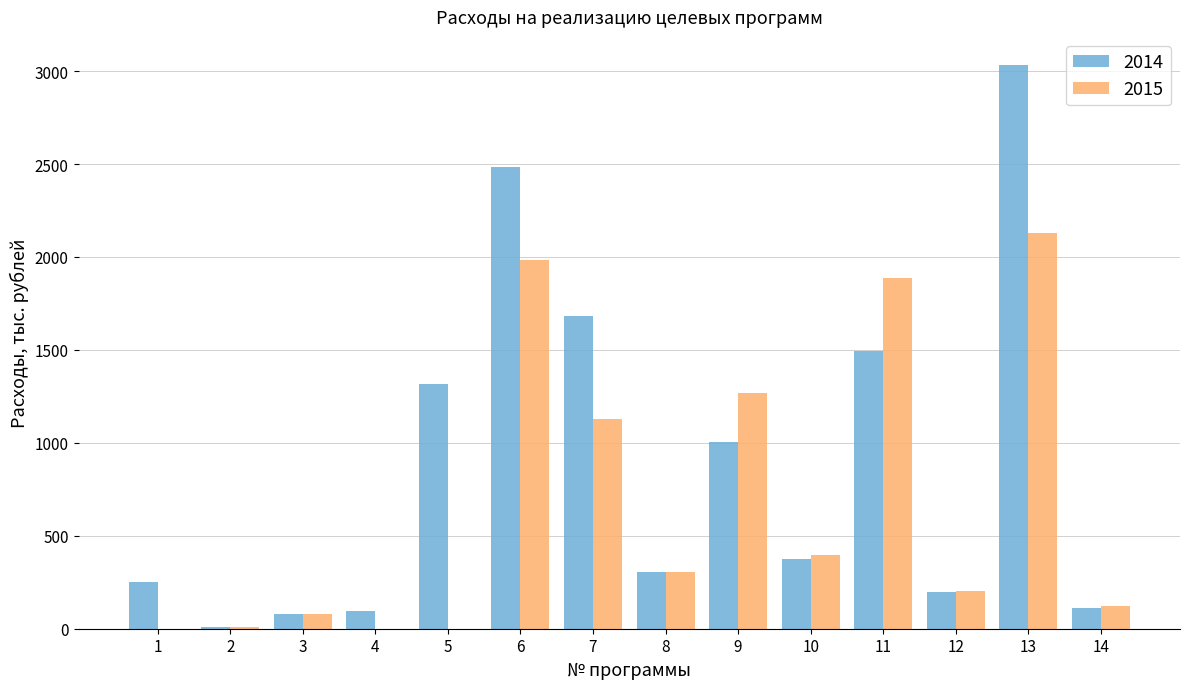

Which series has the widest spread of values?

2014